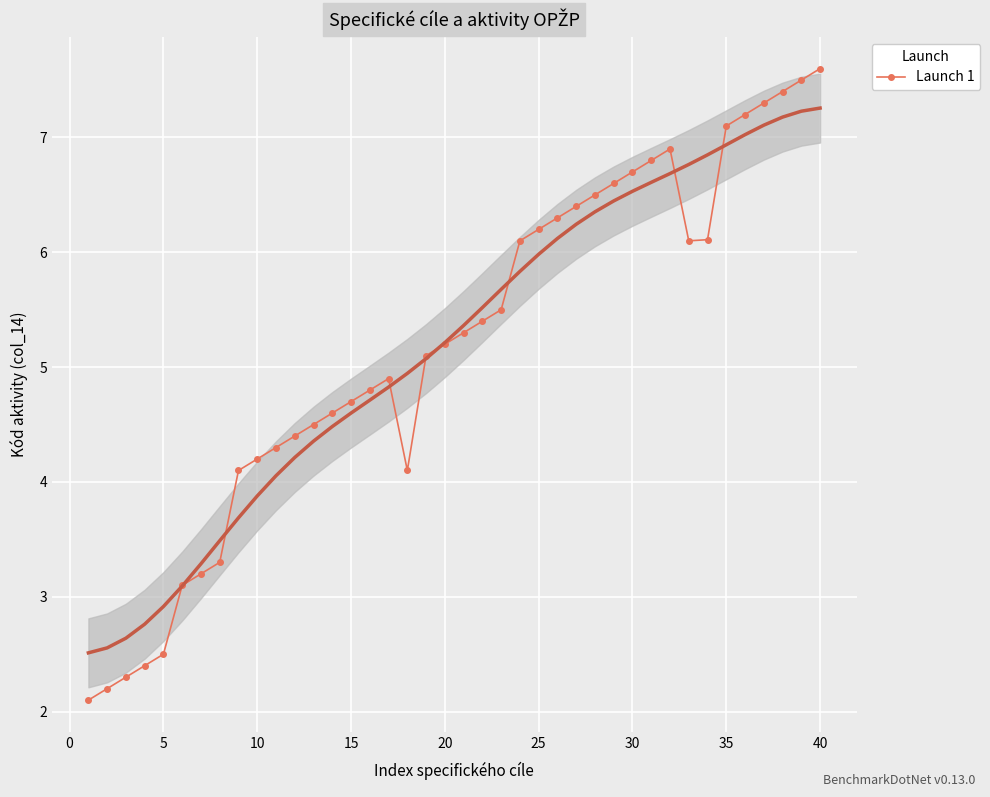

True or false: Launch 1 has more than 1 interior local peaks.

True